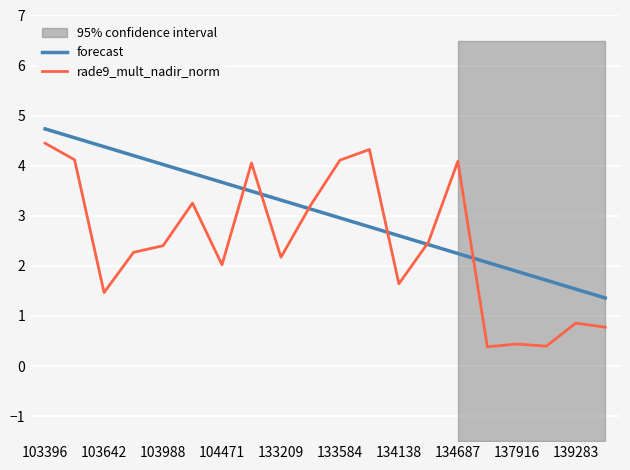

True or false: rade9_mult_nadir_norm has a value of 2.0 at 103642.

False